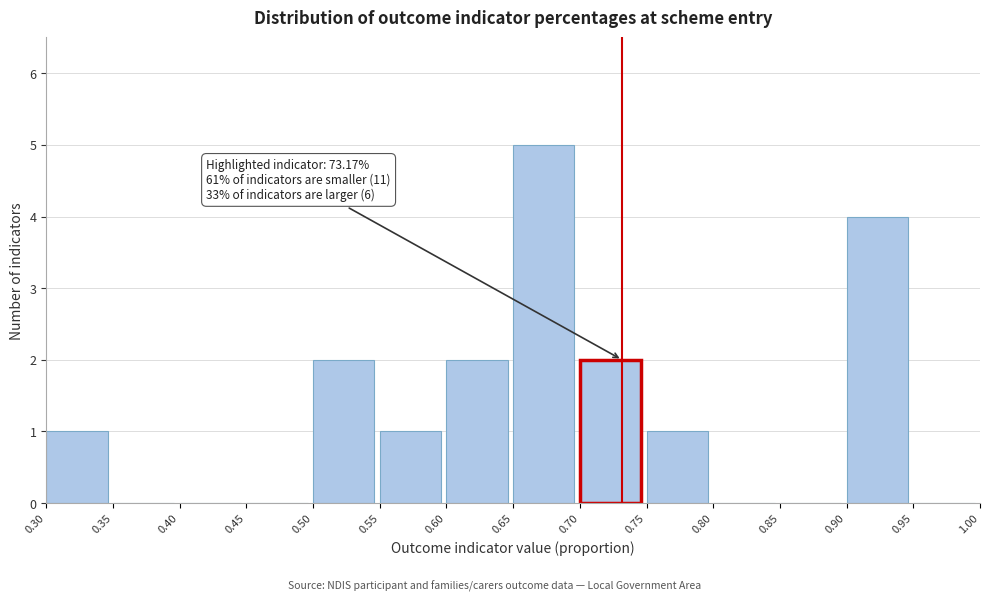

Which range on the x-axis has the tallest bar?

0.65 to 0.70